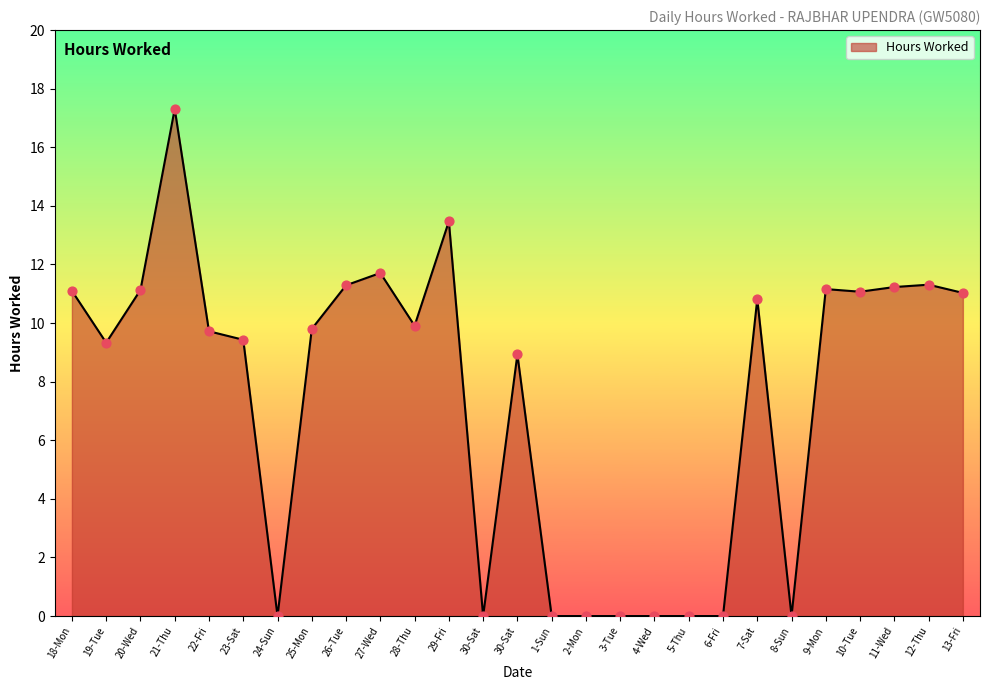

Approximately how many times larger is the value at 27-Wed compared to 20-Wed?

1.1